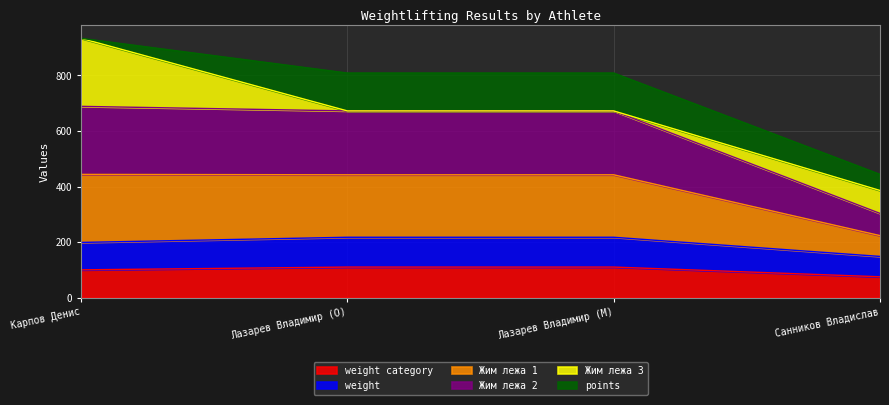

Which category has the lowest value across all series?

Санников Владислав